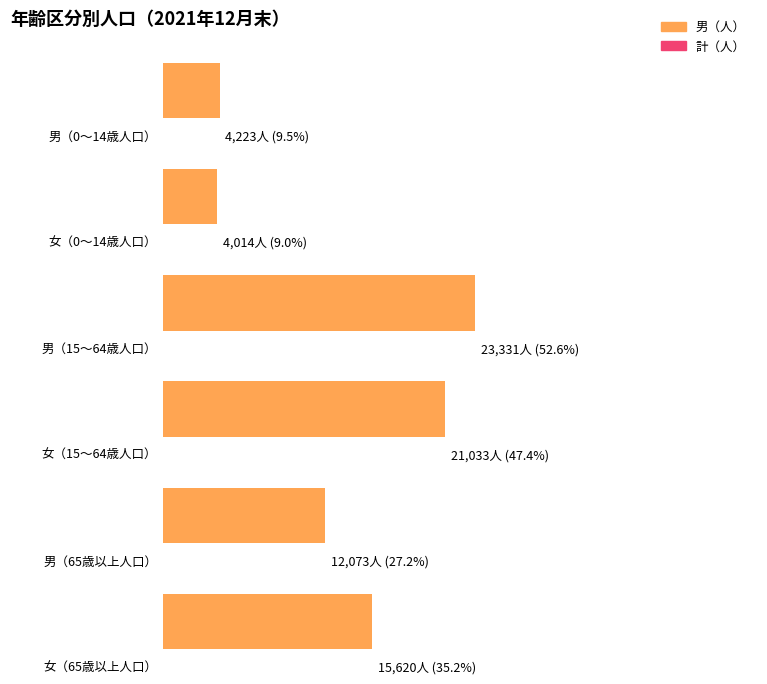

Is it true that 15～64歳人口 equals 9907 at 計?

False